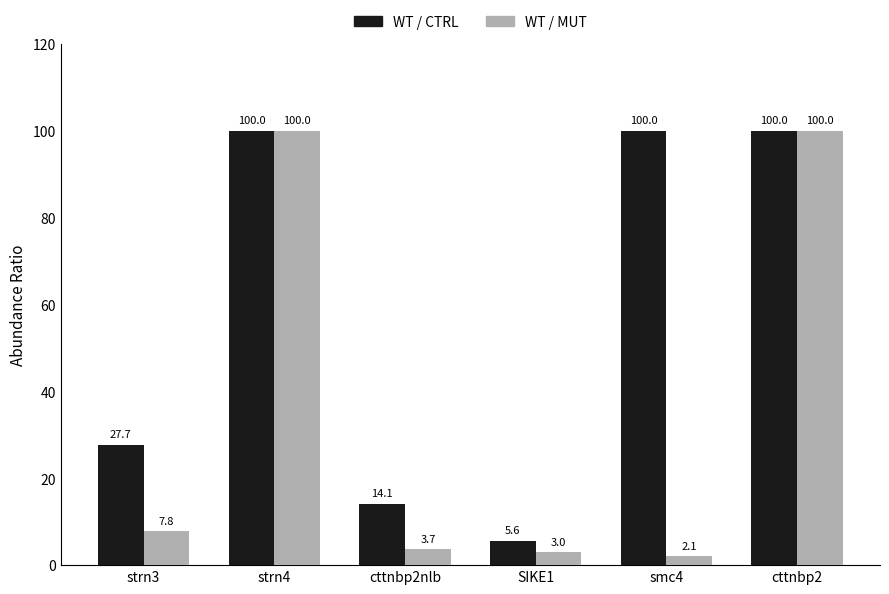

Count the number of categories in the chart.

6